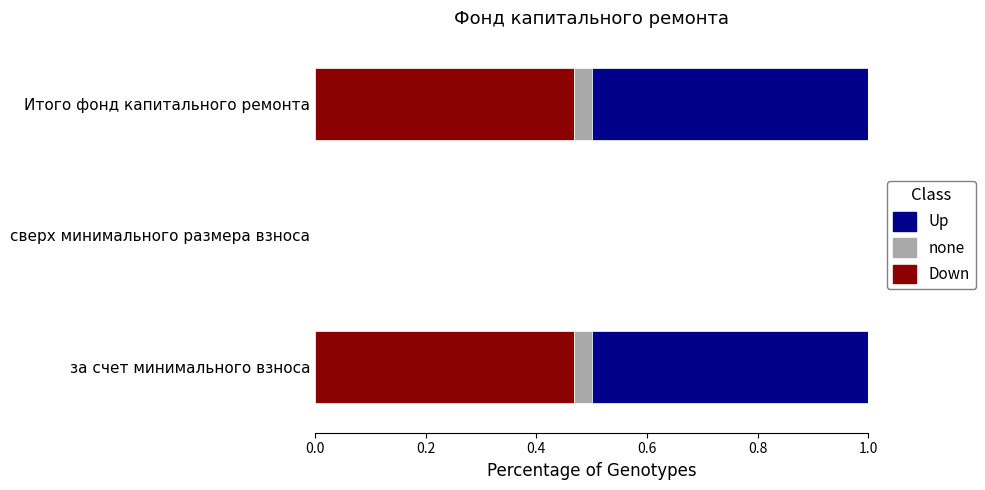

How many positive values does the Down series have?

2